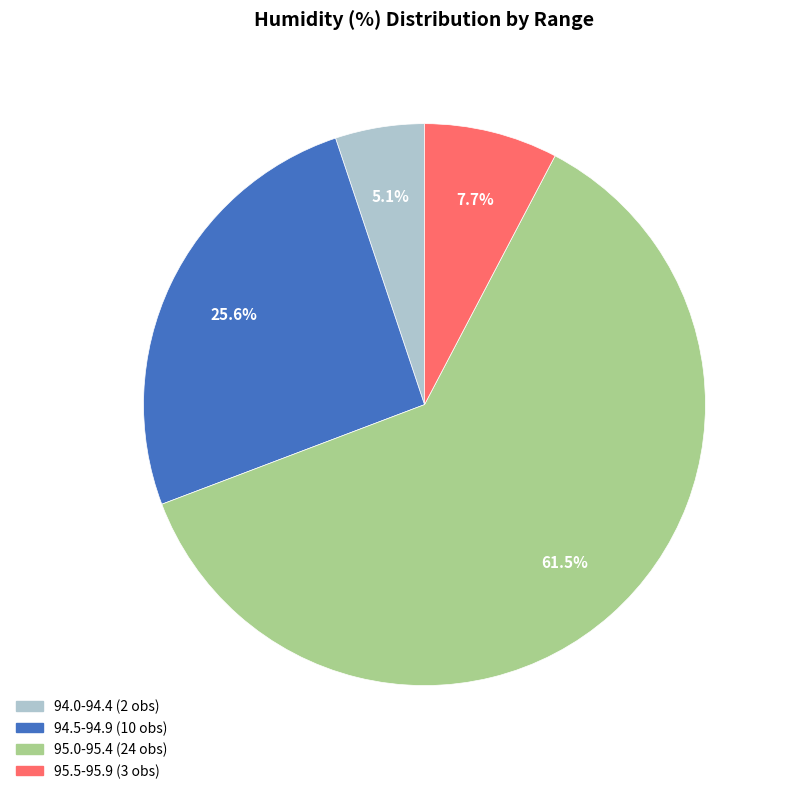

Does any single category account for the majority?

Yes